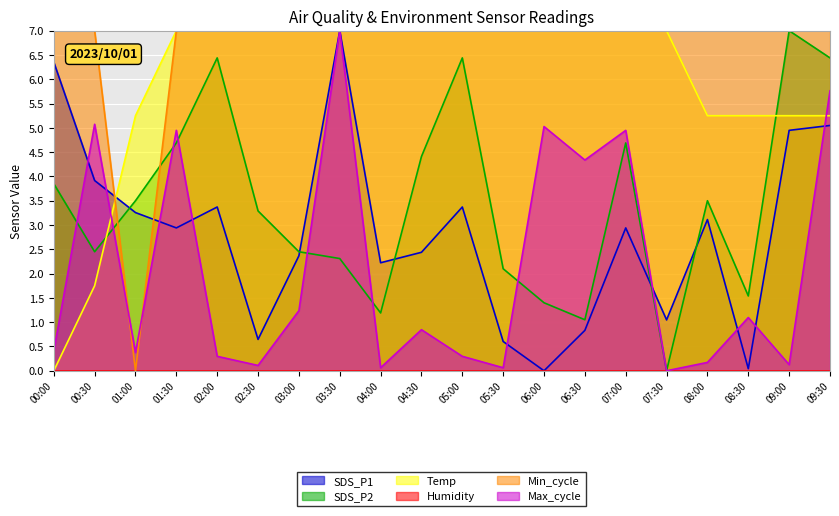

How many interior local valleys does the Max_cycle series have?

7